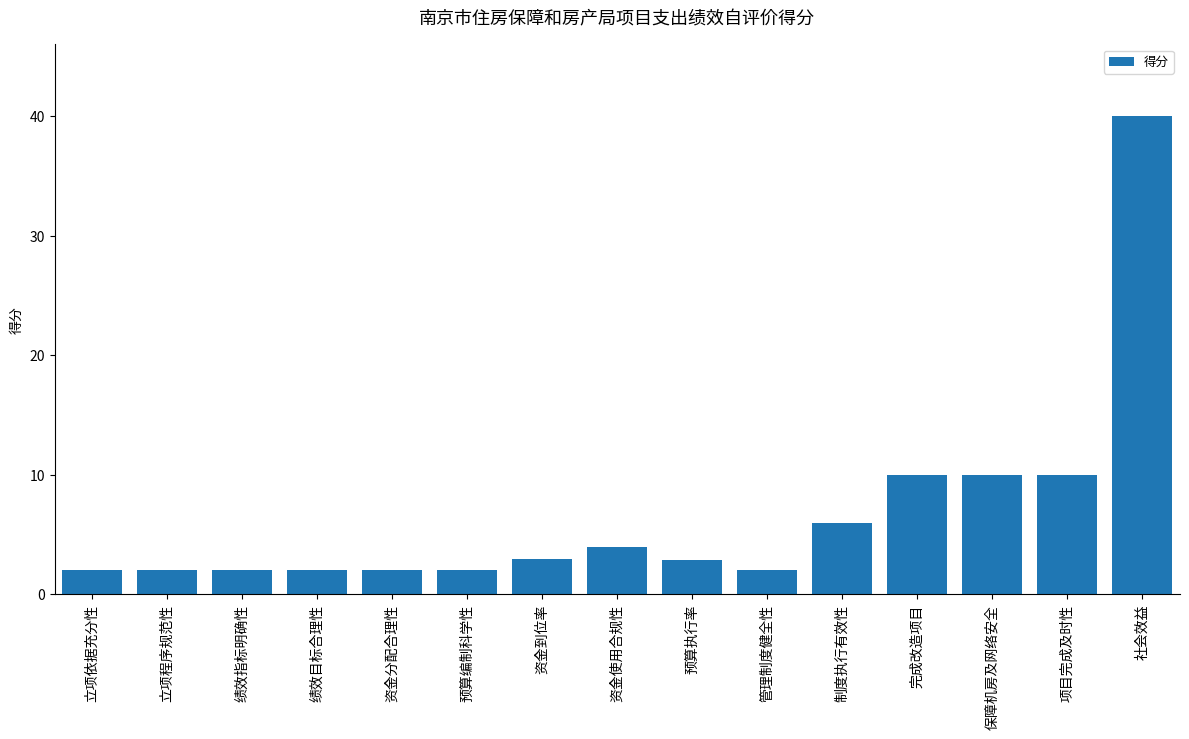

What is the greatest value displayed?

40.0